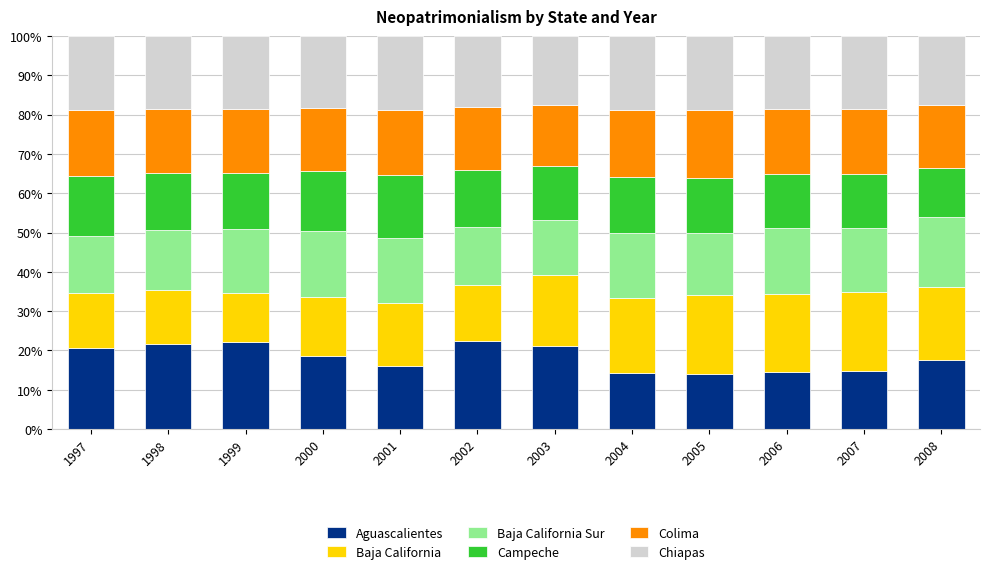

The Aguascalientes series shows 29.7 at 2003. True or false?

False